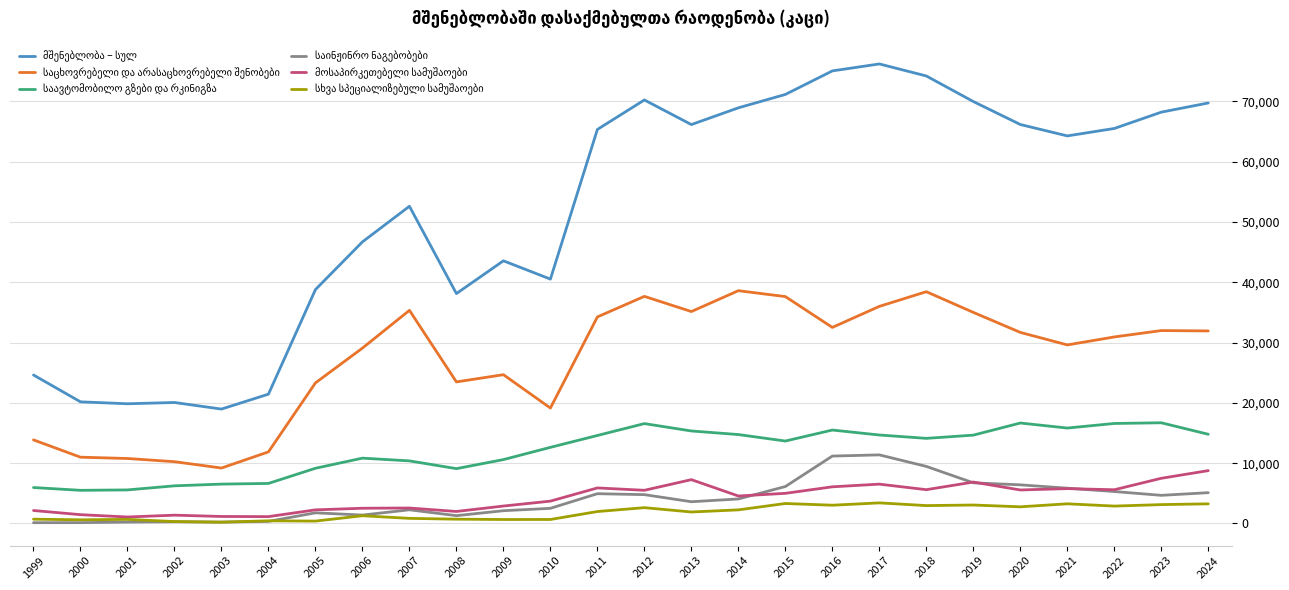

What is the greatest value displayed?

76187